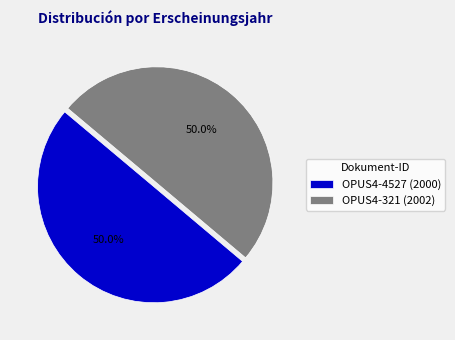

Approximately how many times larger is the value at OPUS4-4527 (2000) compared to OPUS4-321 (2002)?

1.0